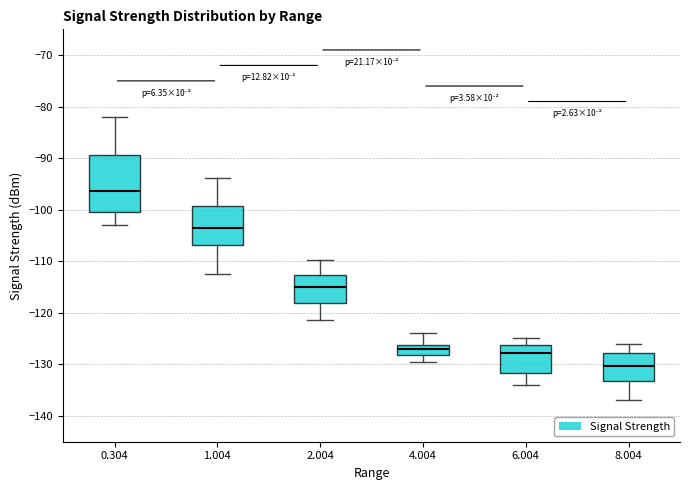

Reading left to right, read every box against the y-axis: the position of its median line, the range the box covers, and the ends of its whiskers. The values are not printed on the chart, so give them approximately, as read against the axis.

0.304: median -96, box -100 to -89, whiskers -103 to -82
1.004: median -104, box -107 to -99, whiskers -112 to -94
2.004: median -115, box -118 to -113, whiskers -121 to -110
4.004: median -127, box -128 to -126, whiskers -130 to -124
6.004: median -128, box -132 to -126, whiskers -134 to -125
8.004: median -130, box -133 to -128, whiskers -137 to -126